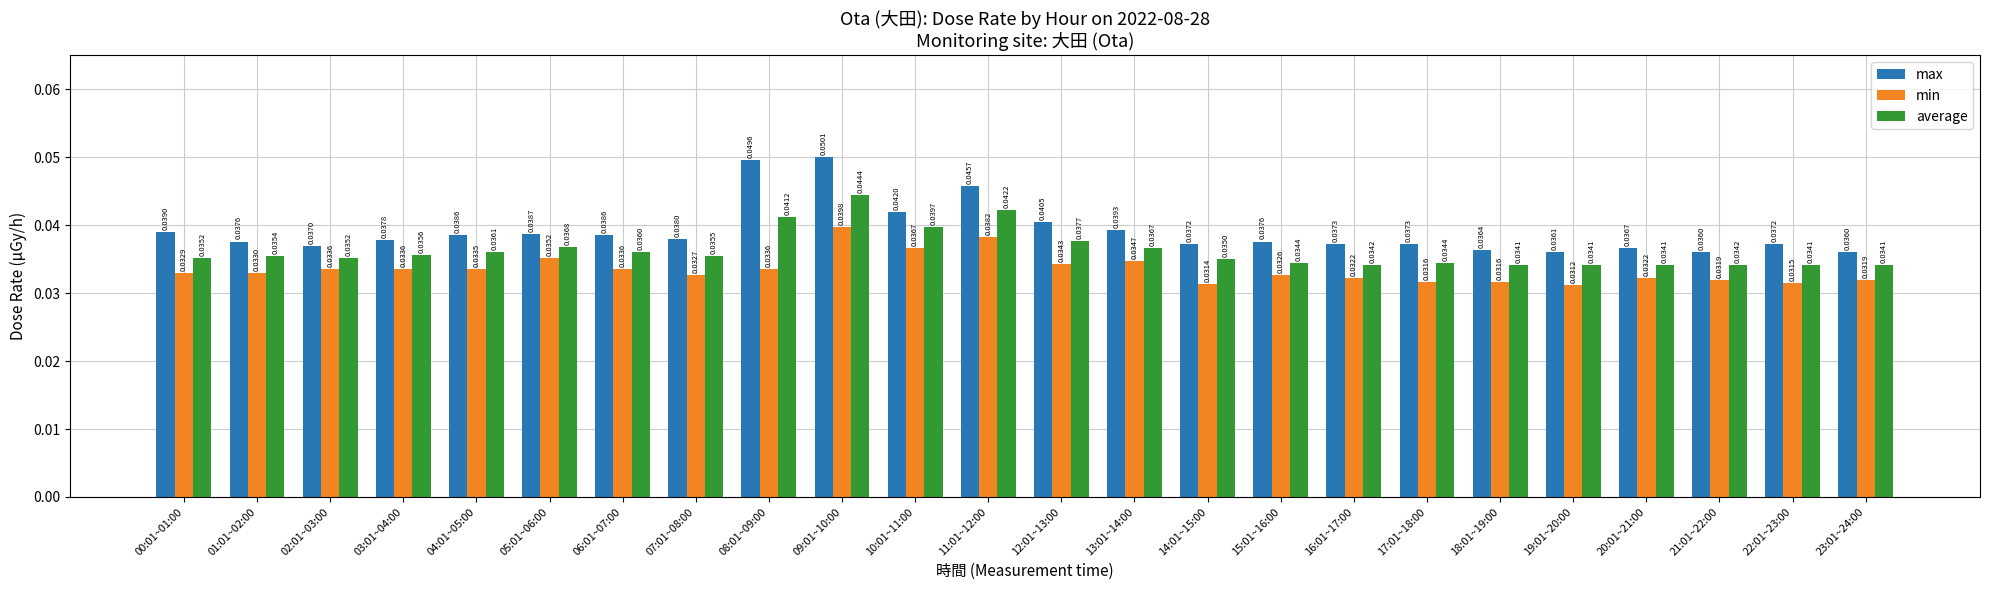

How many bars are there in each group?

3